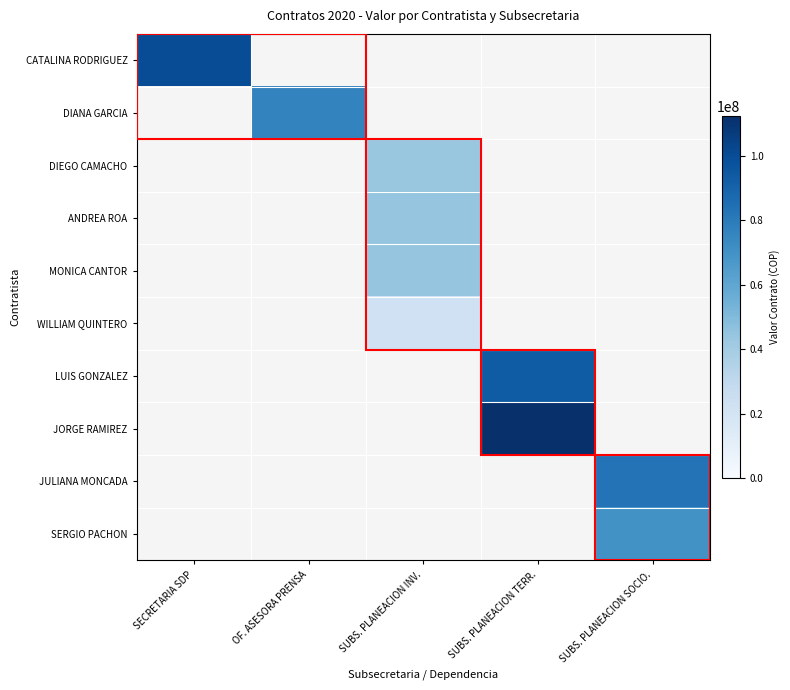

Between OF. ASESORA PRENSA and SUBS. PLANEACION SOCIO., which is larger?

SUBS. PLANEACION SOCIO.